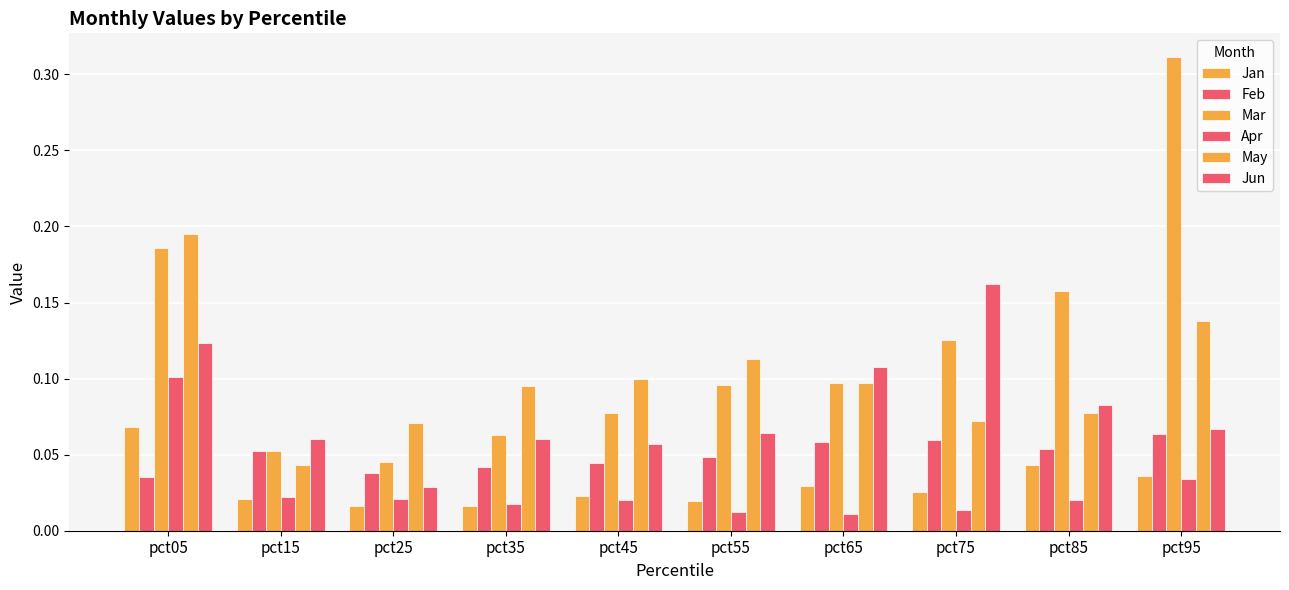

What is the total value across all series at pct65?

0.4